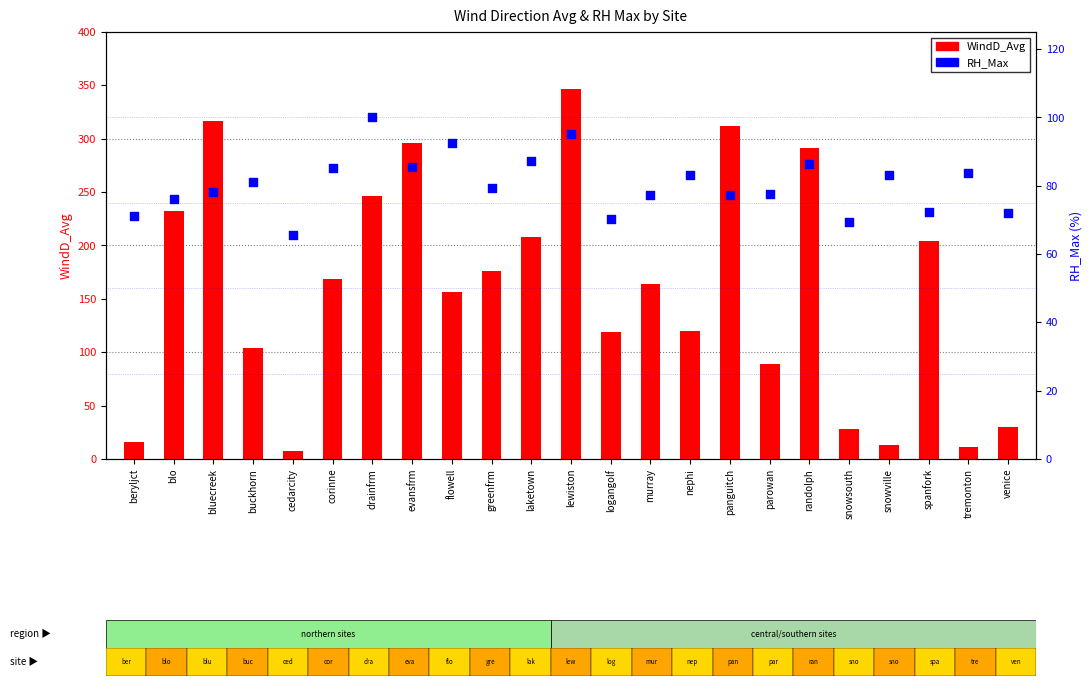

Which series reaches the maximum Y coordinate?

WindD_Avg